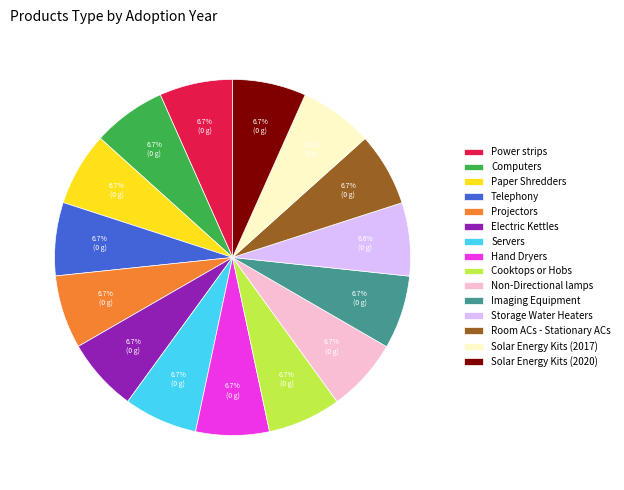

Approximately how many times larger is the value at Non-Directional lamps compared to Projectors?

1.0